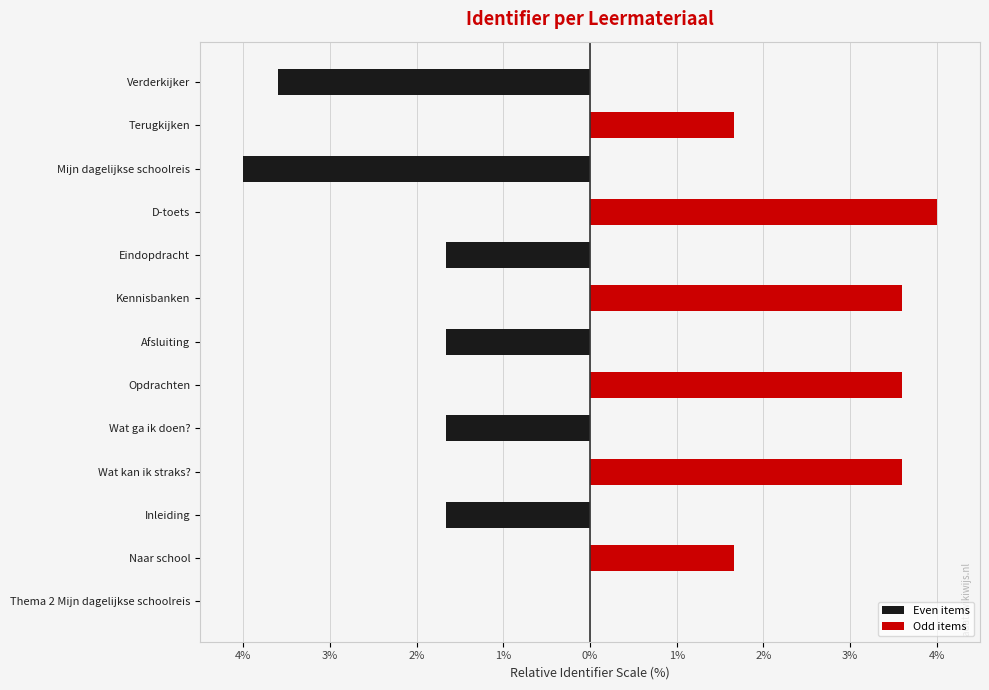

What is the maximum value shown in the chart?

4.0